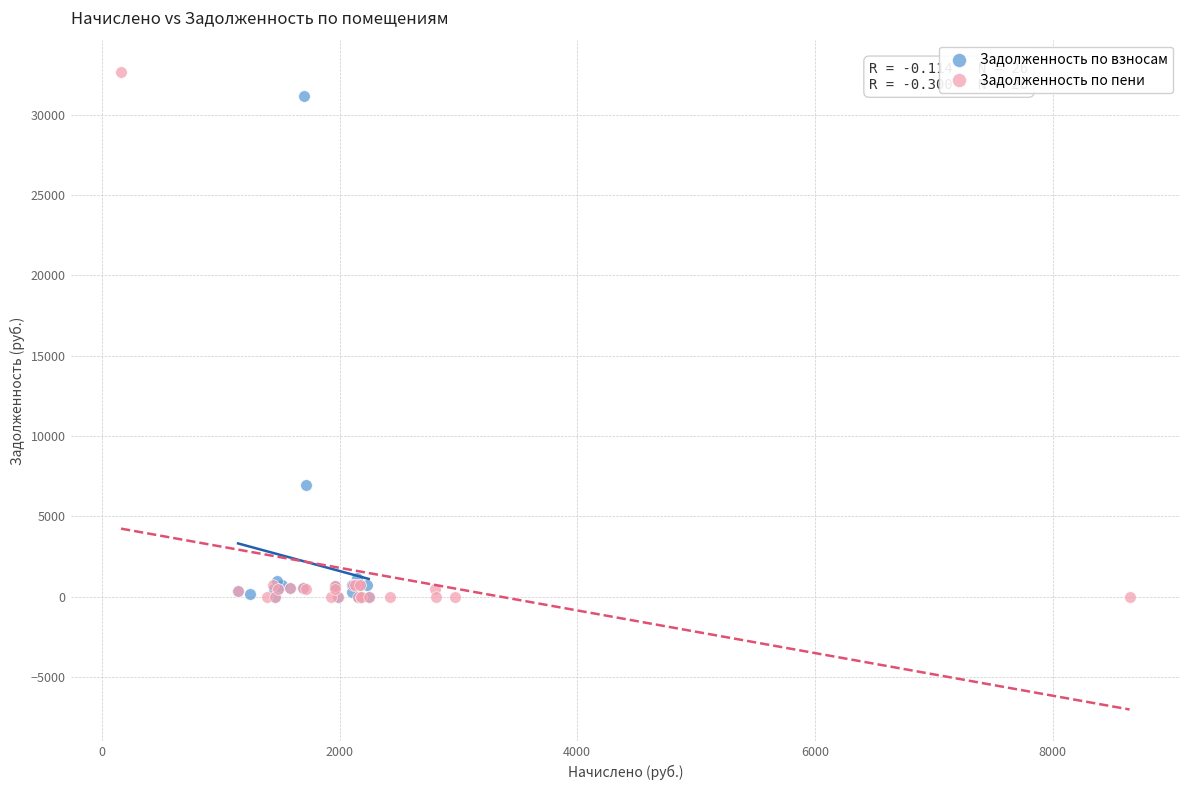

Which series has the widest spread of Y values?

Задолженность по пени